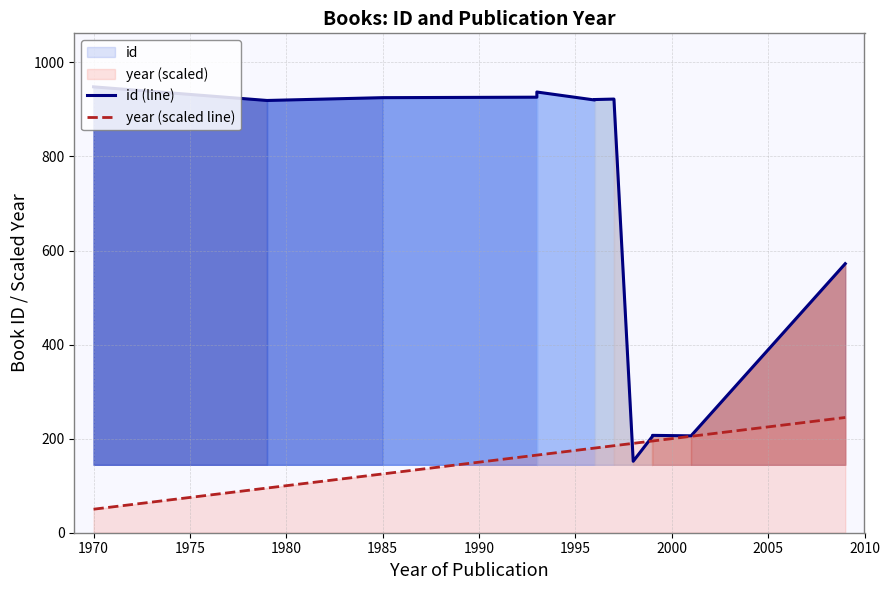

After their last crossing, which series has the higher values: id (line) or year (scaled line)?

id (line)